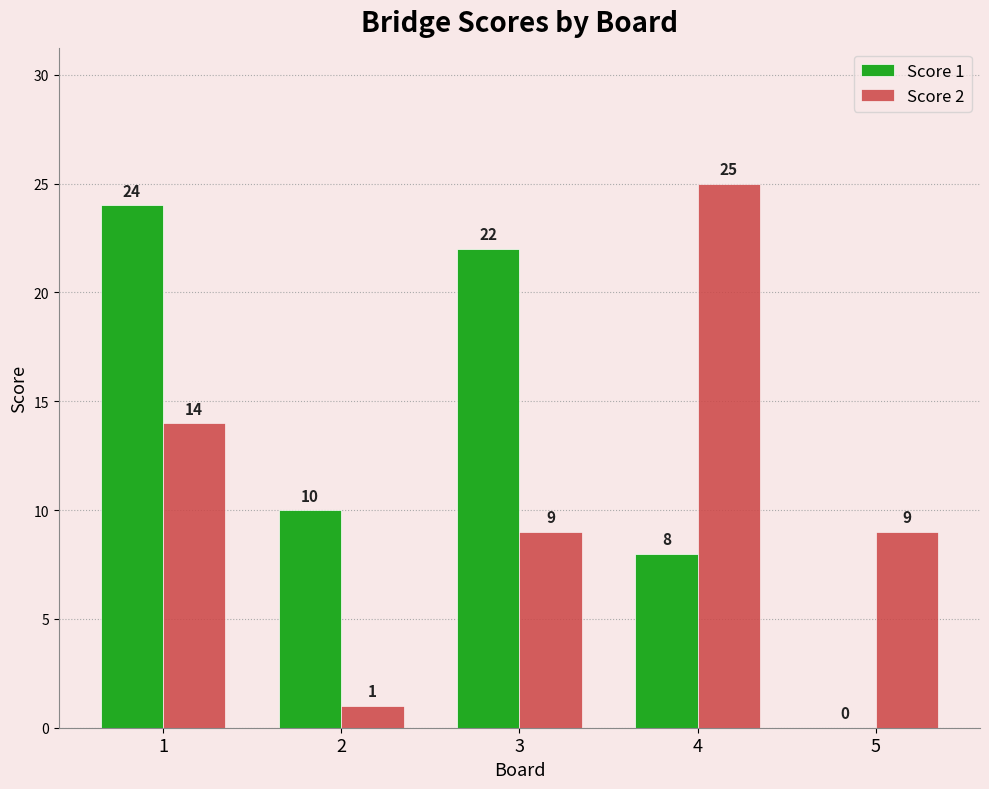

Are the bars horizontal?

No